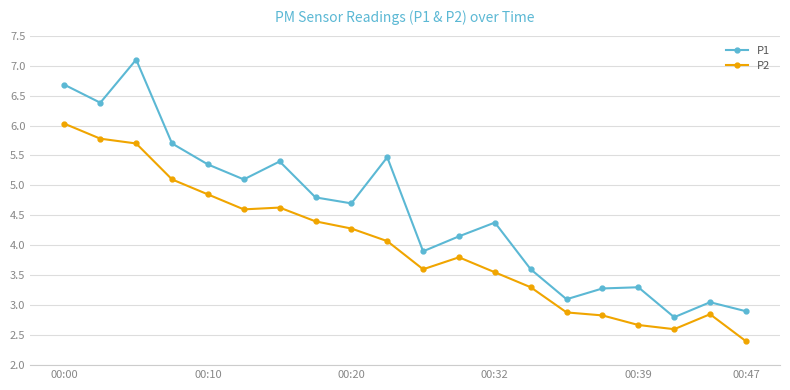

Which series has the largest total across all categories?

P1